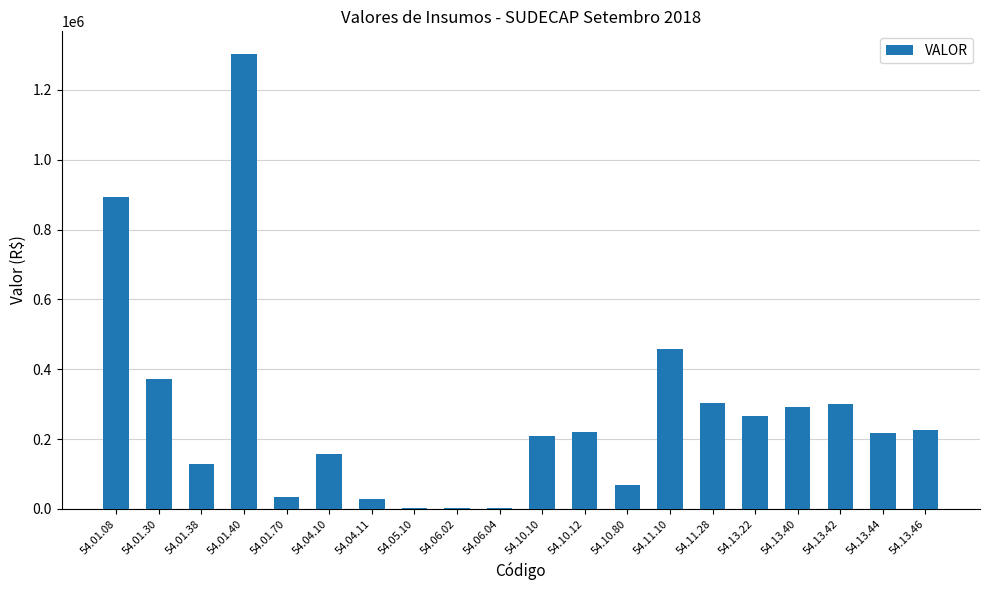

Where is the data nearest to the value 652865?

54.11.10